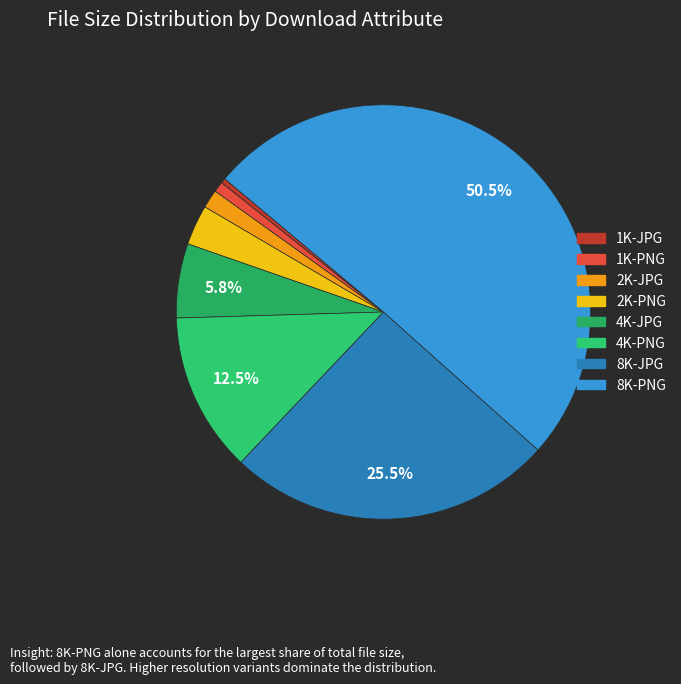

What percentage do 2K-PNG and 4K-JPG together represent?

8.9%